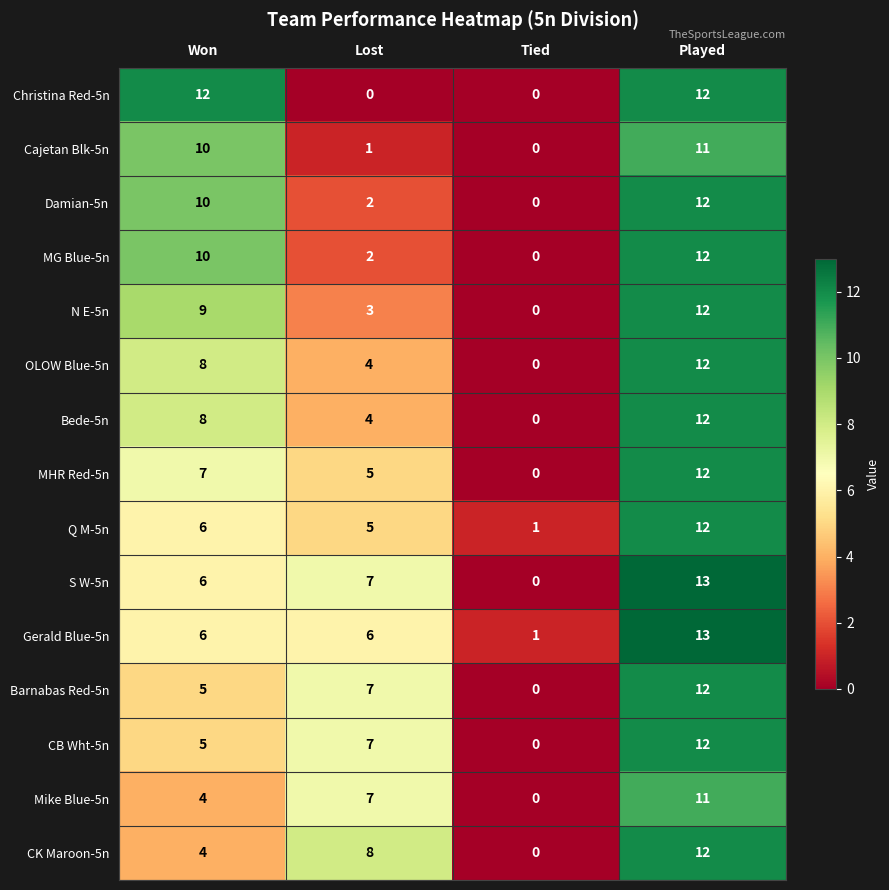

What is the maximum value shown in the chart?

13